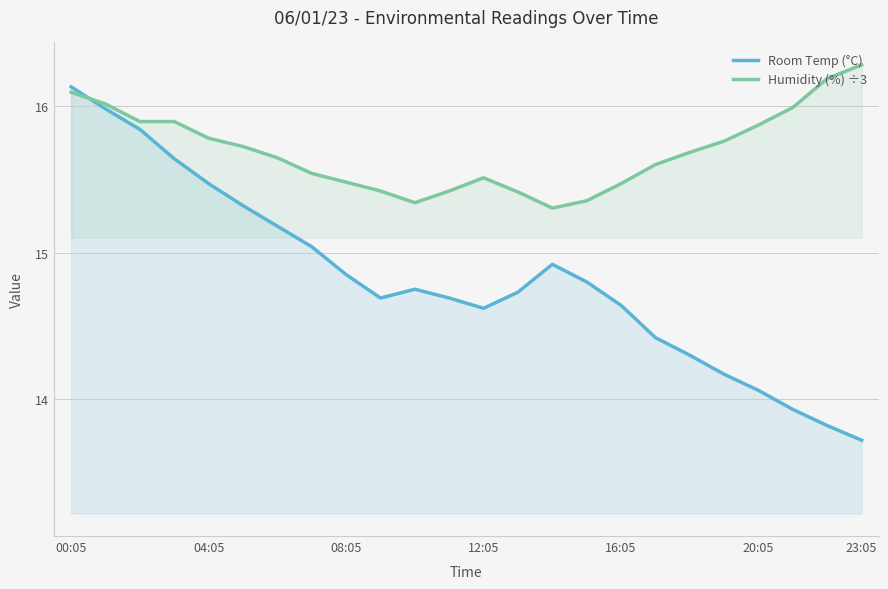

What is the sum of all Humidity (%) ÷3 values?

376.7